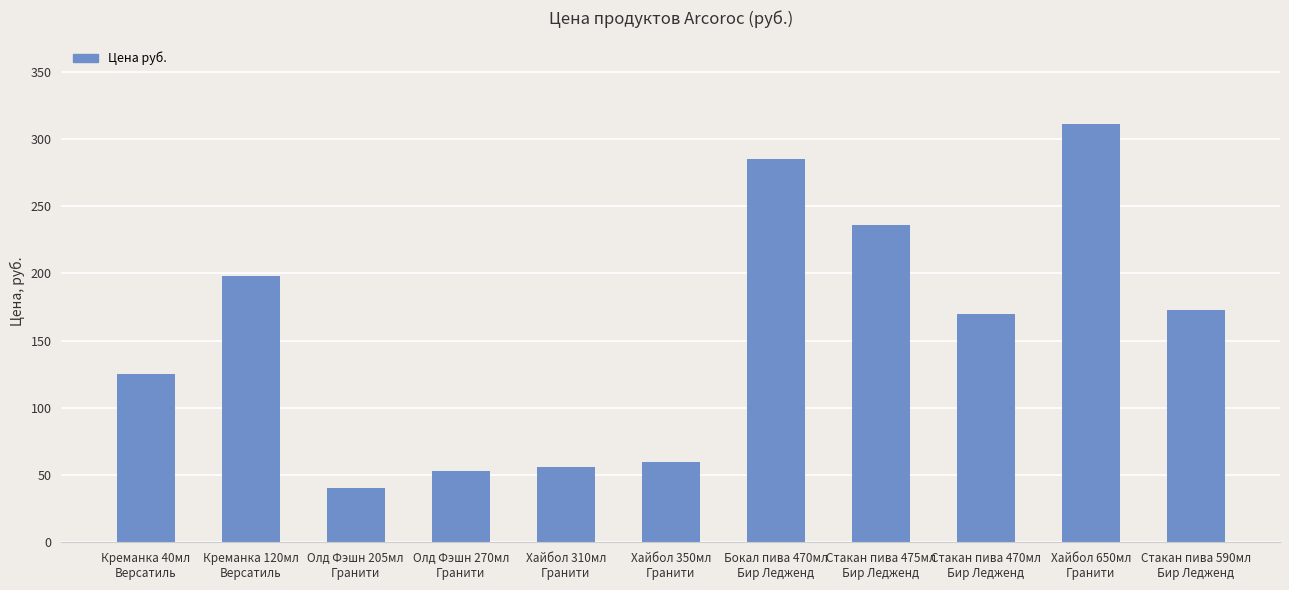

Are the bars grouped side by side (vs. stacked)?

No